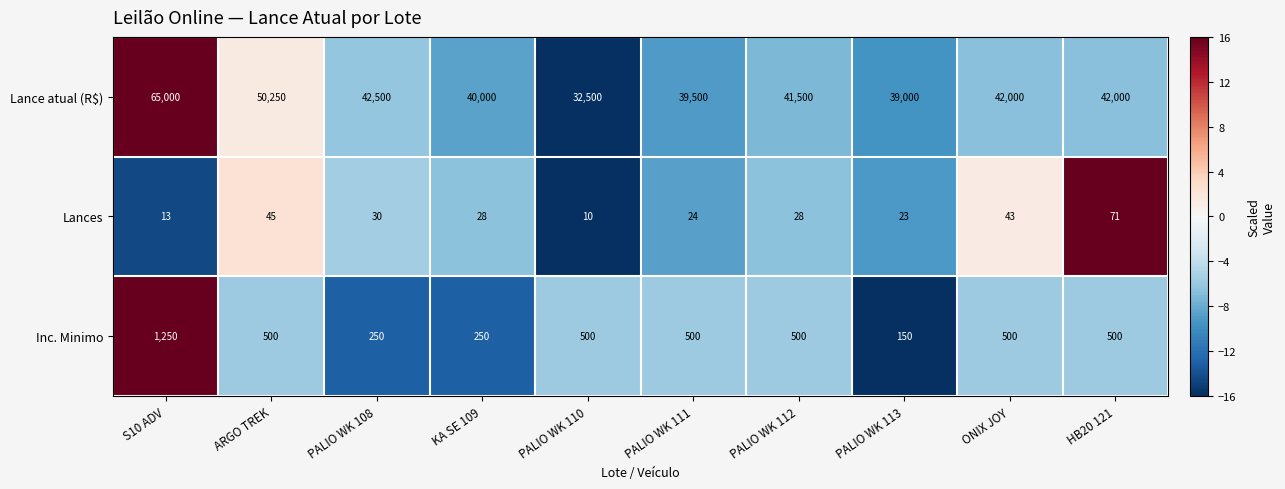

What is the difference between the highest and lowest values at S10 ADV?

64987